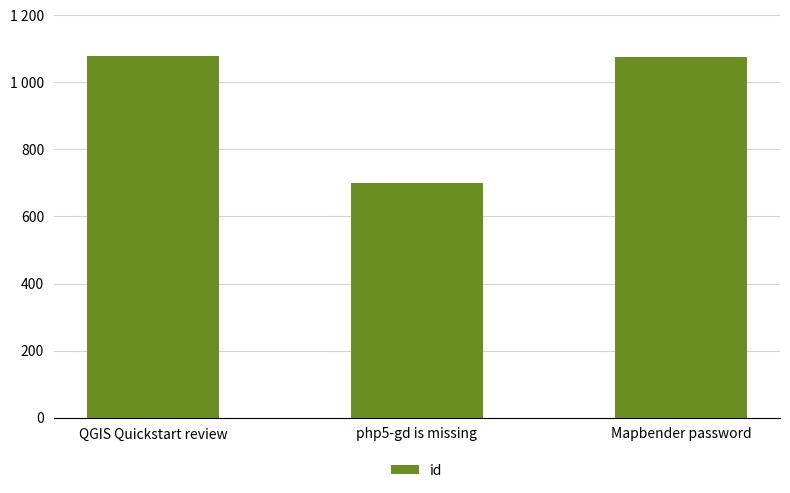

At which category does the chart reach its peak across all series?

QGIS Quickstart review